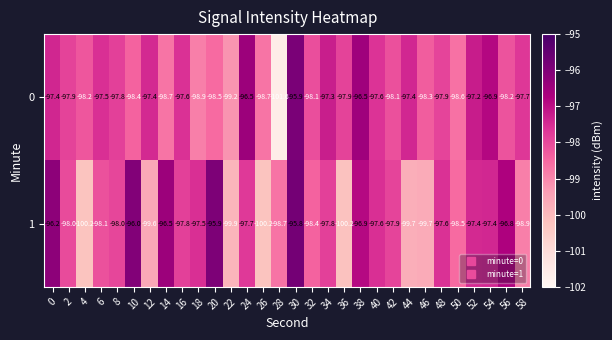

What is the difference between the 1 values at 16 and 44?

1.9